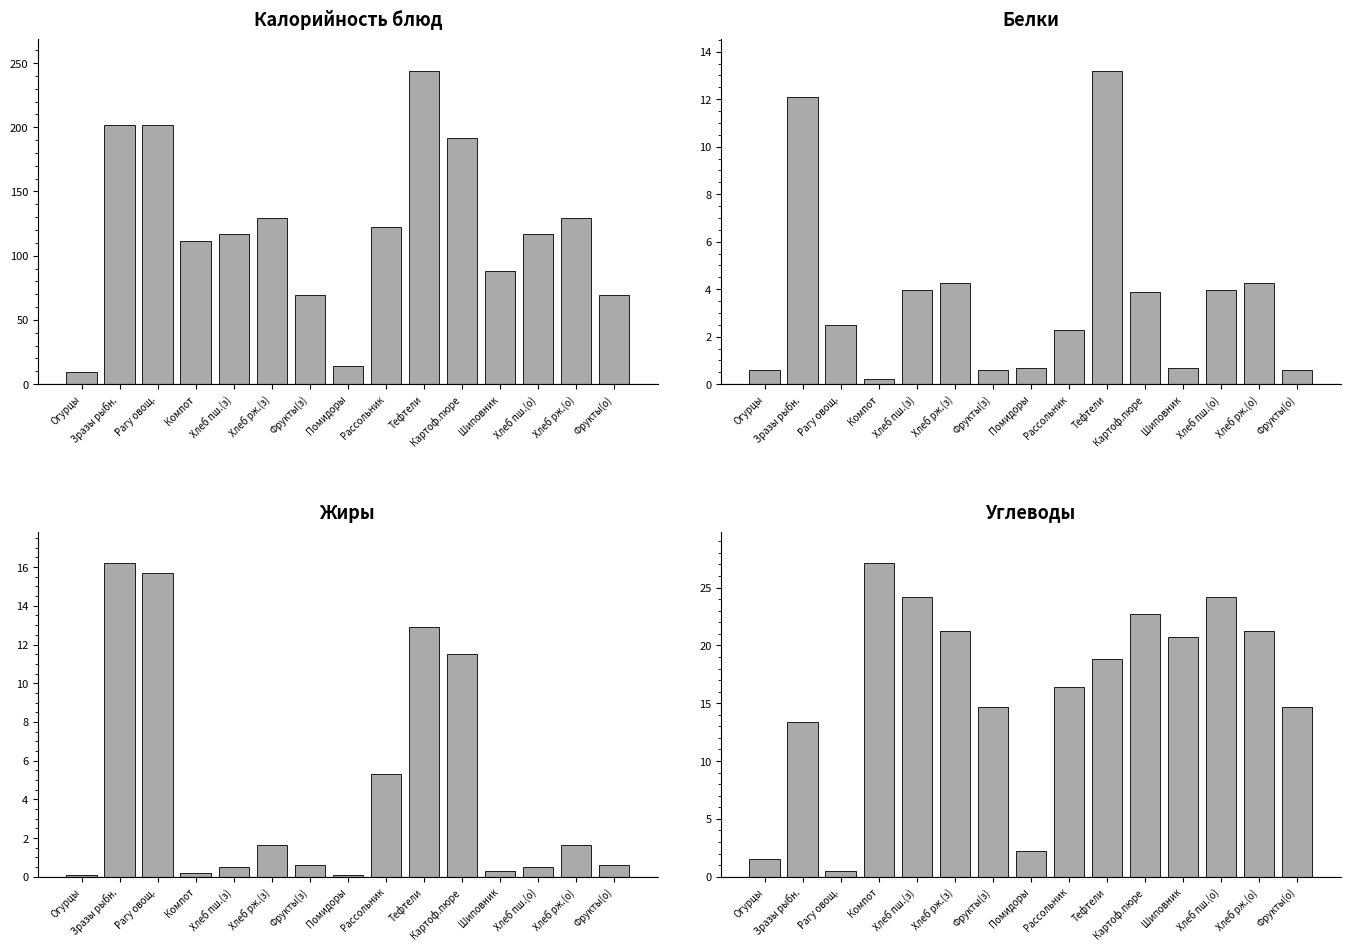

Where is Калорийность nearest to the value 126?

Хлеб рж.(з)